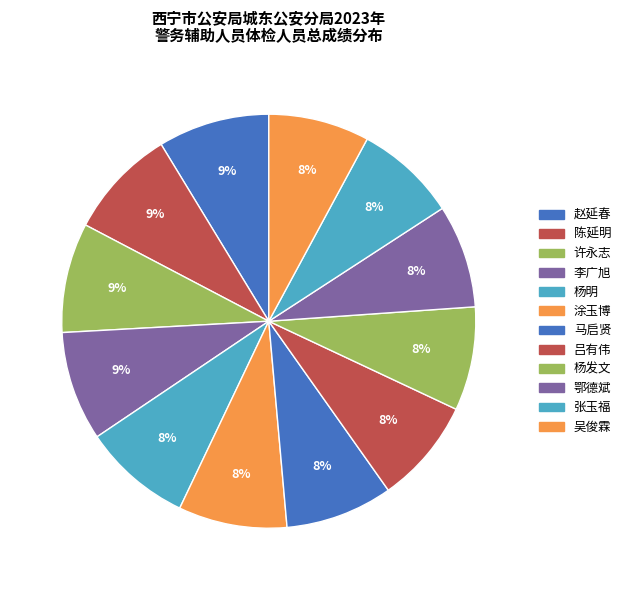

To the nearest percent, what is the combined percentage of 吴俊霖 and 许永志?

16%